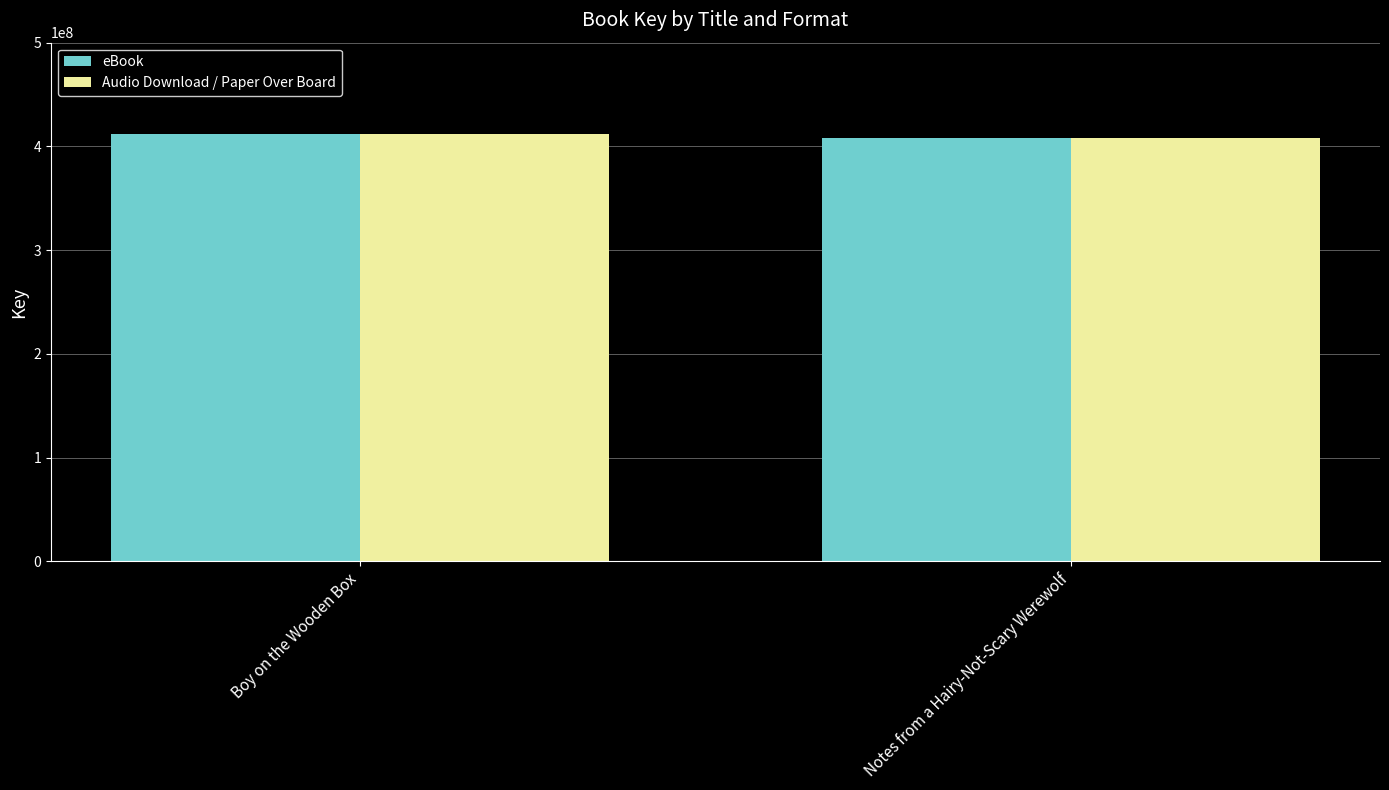

Is it true that Audio Download / Paper Over Board equals 678280094 at Boy on the Wooden Box?

False